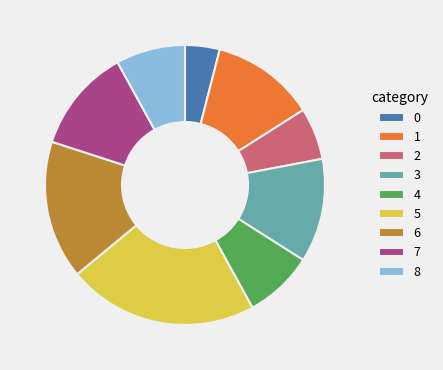

What is the ratio of the value at 6 to the value at 0?

4.0